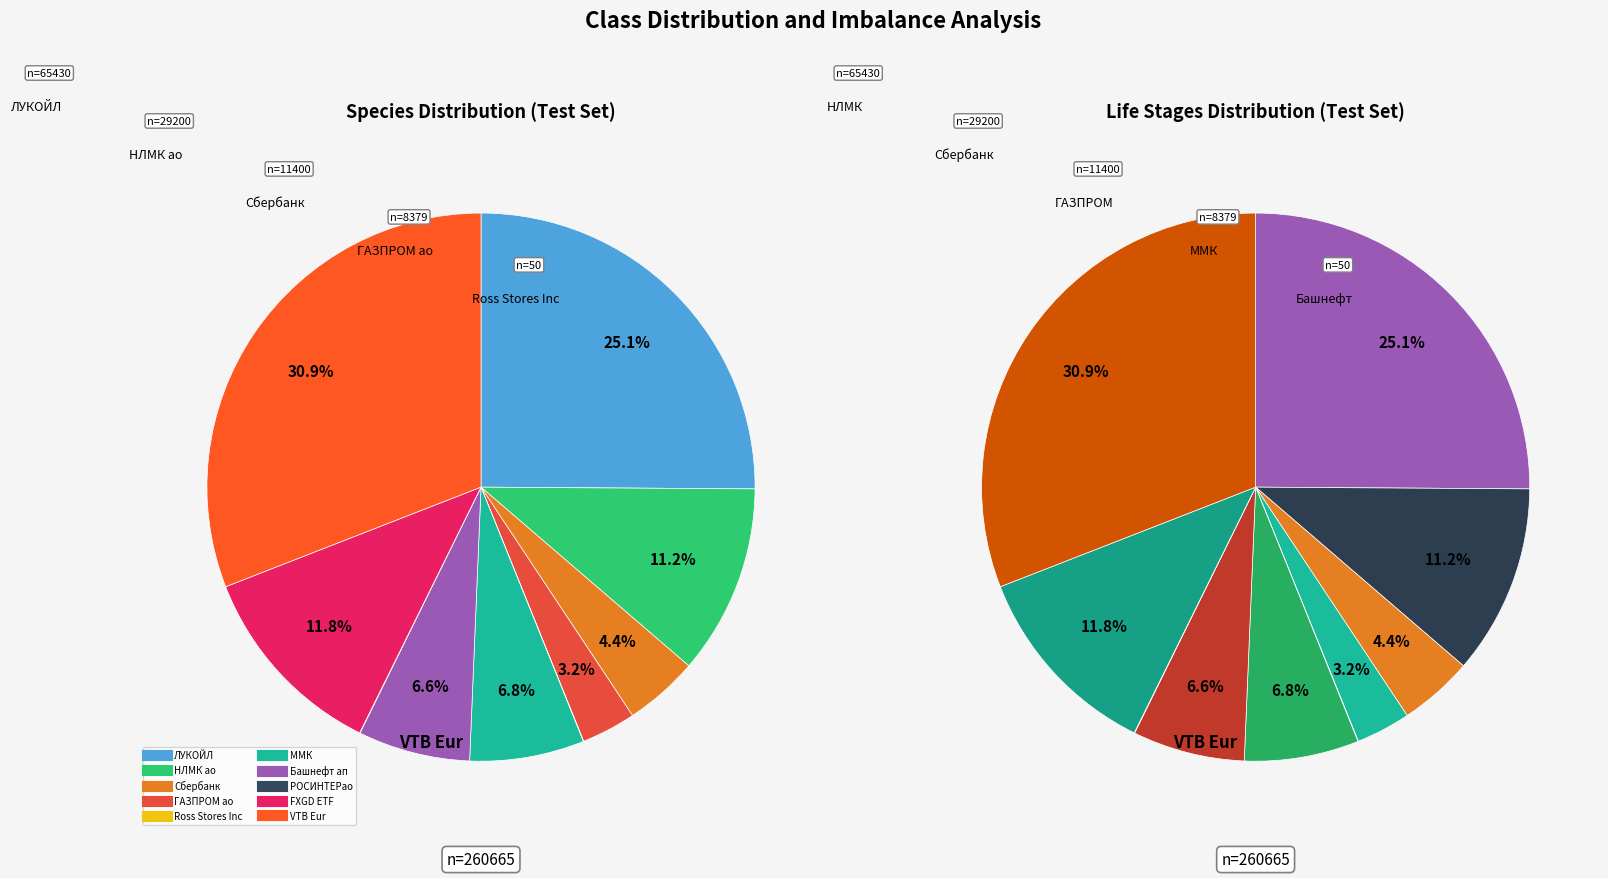

To the nearest percent, what is the combined percentage of FXGD ETF and НЛМК ао?

23%